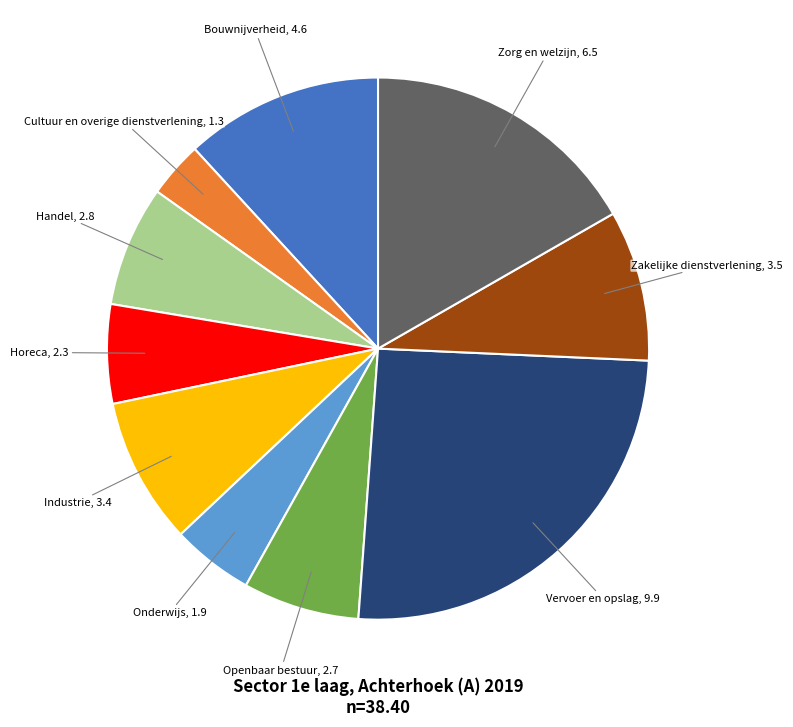

Does any single category account for the majority?

No